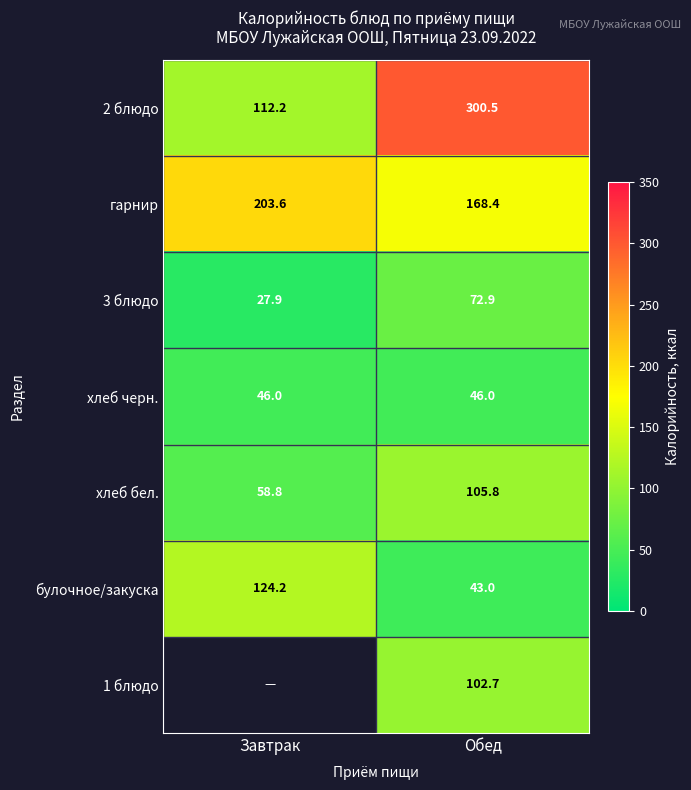

Is the value of гарнир at Обед greater than the value of булочное/закуска at Завтрак?

Yes